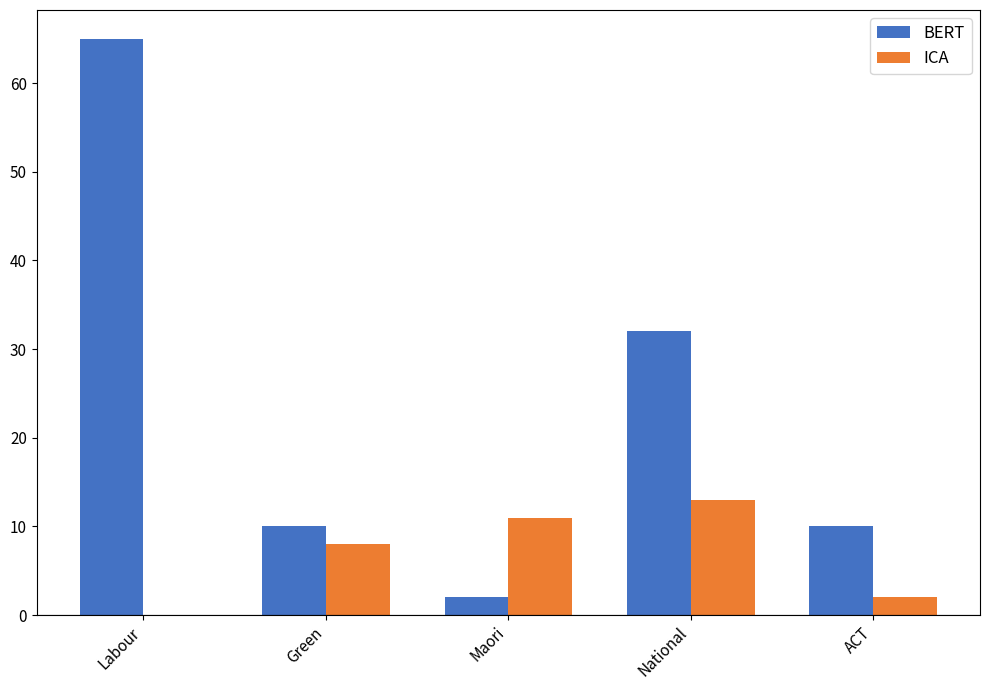

The ICA series shows 2 at ACT. True or false?

True